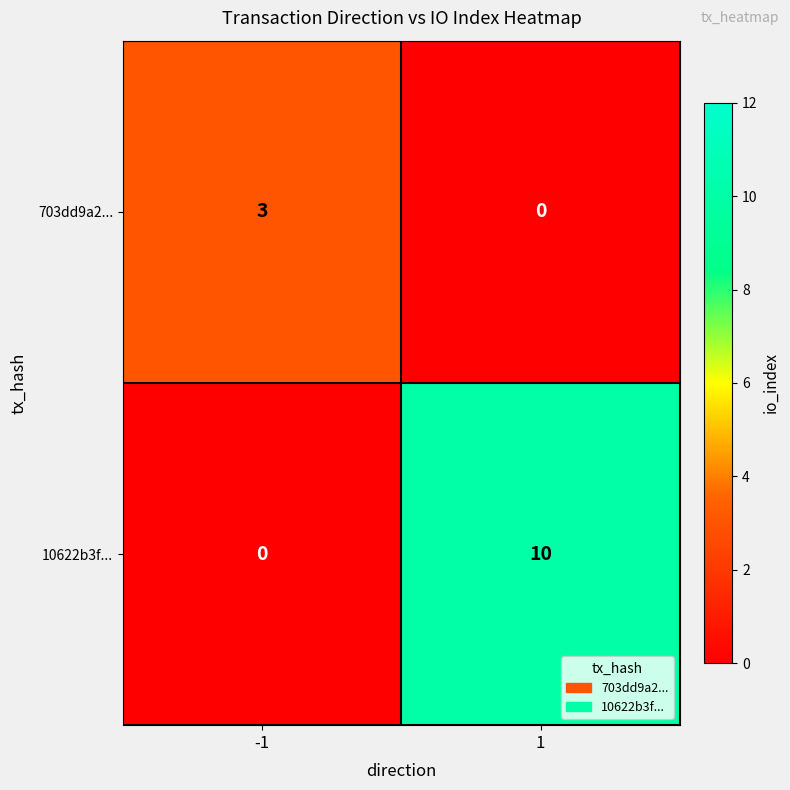

Rank the series by their maximum value, from lowest to highest.

703dd9a2..., 10622b3f...